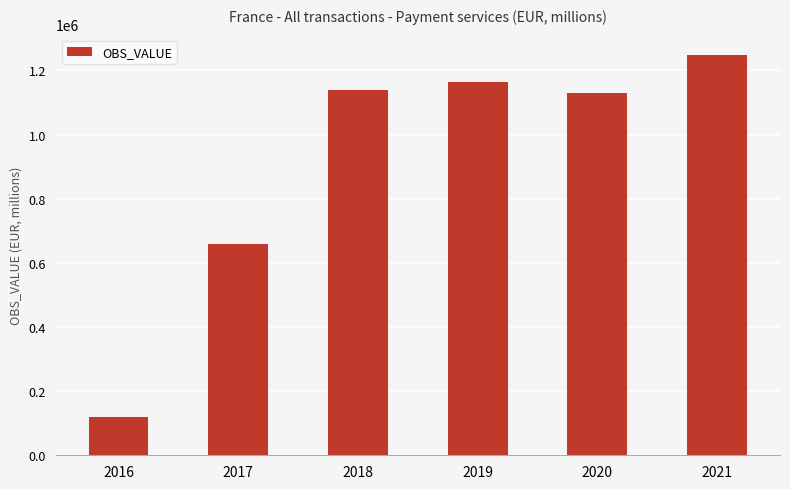

Rank the categories by value from highest to lowest.

2021, 2019, 2018, 2020, 2017, 2016